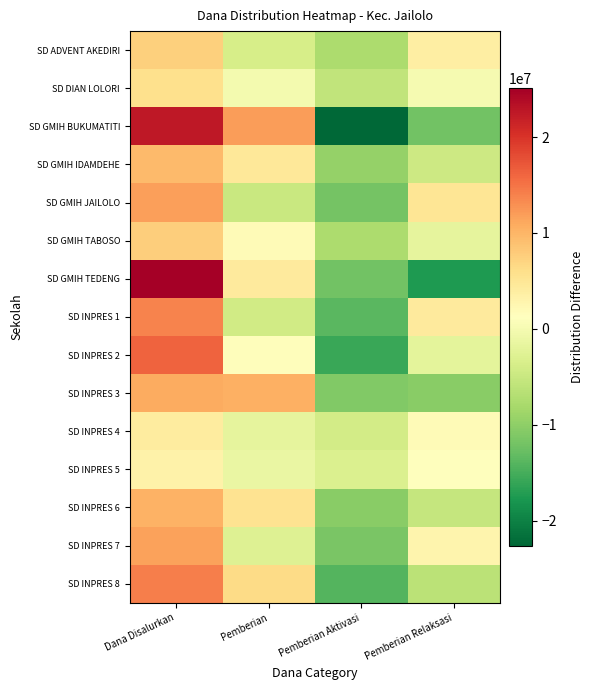

At which category does the chart reach its minimum across all series?

Pemberian Aktivasi